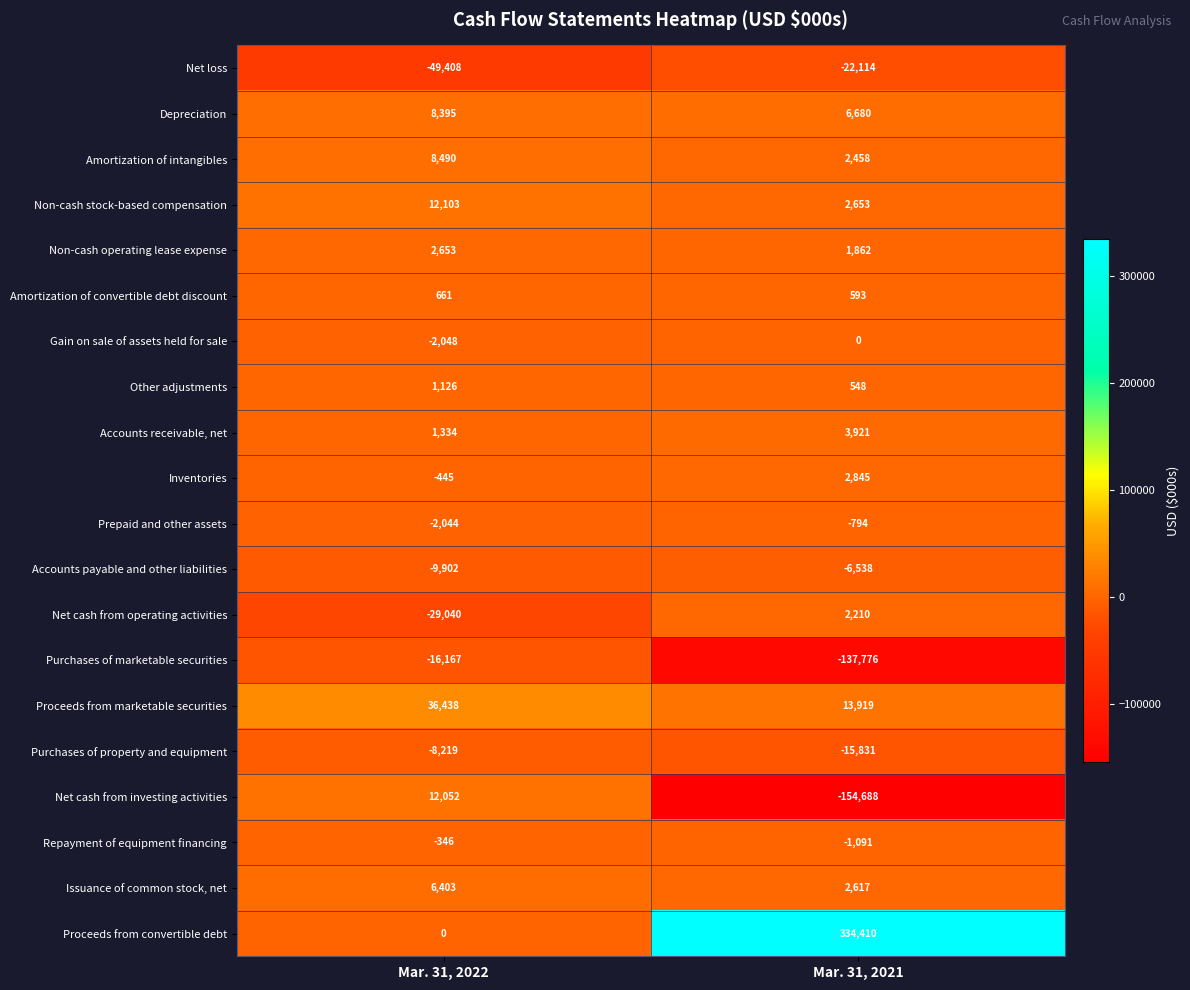

What is the smallest value displayed?

-154688